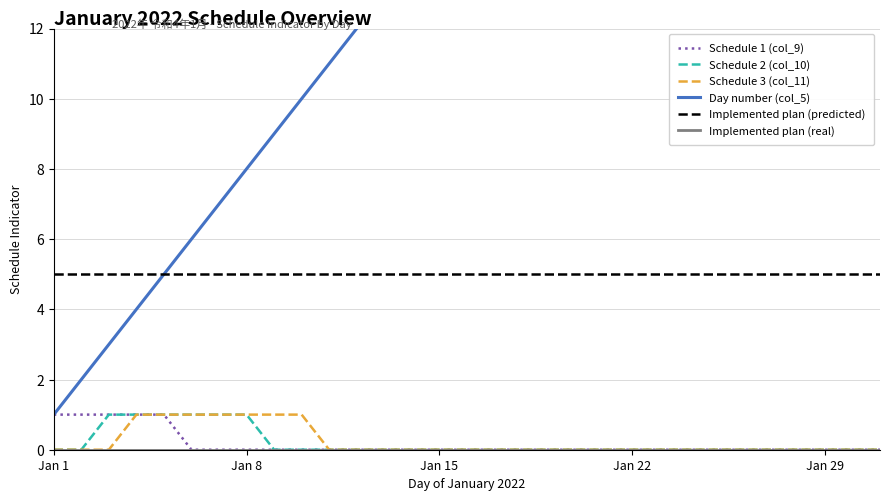

The value of Schedule 1 (col_9) at 17 is 0. True or false?

True